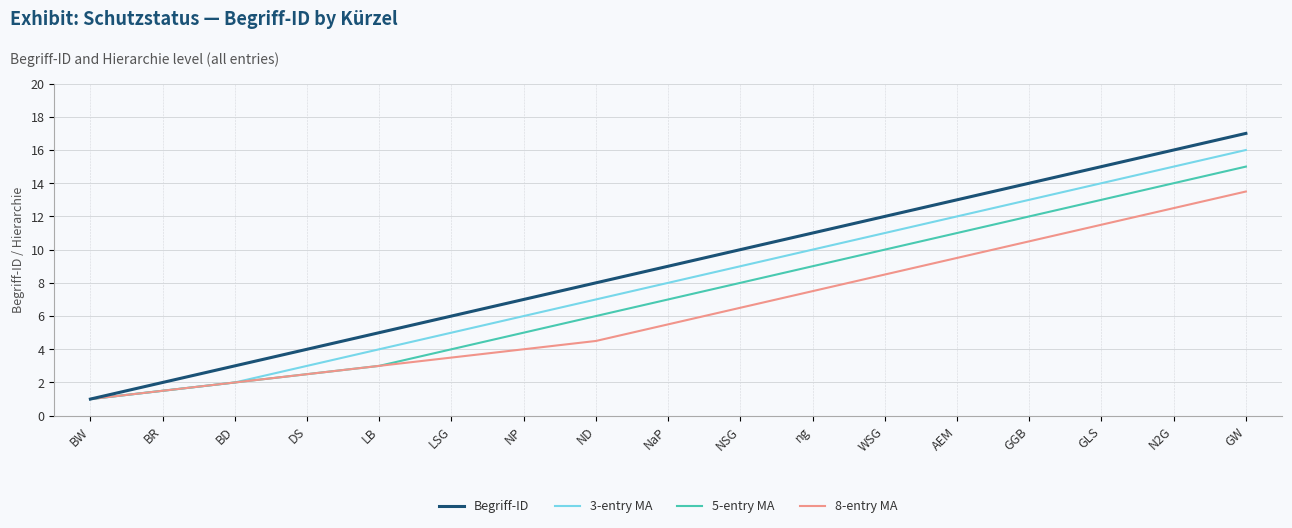

At which category is the sum across all series the highest?

GW